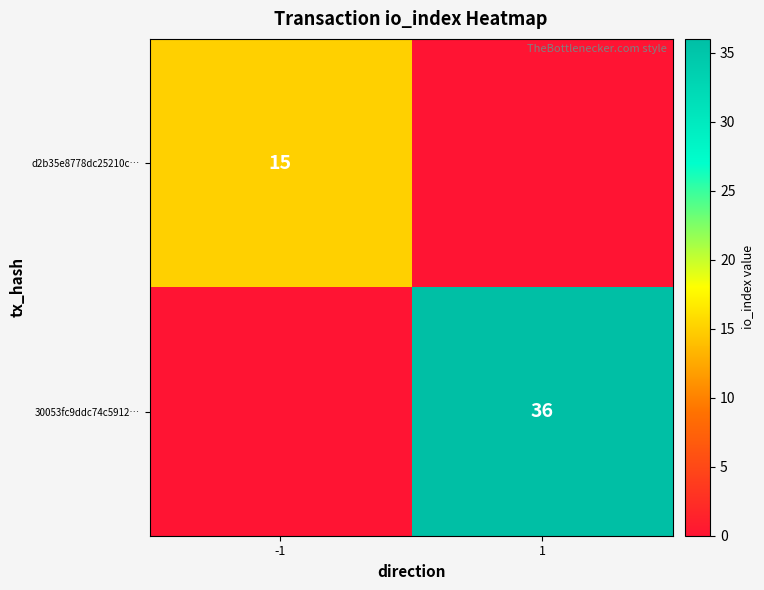

The 30053fc9ddc74c5912… series shows 36 at 1. True or false?

True